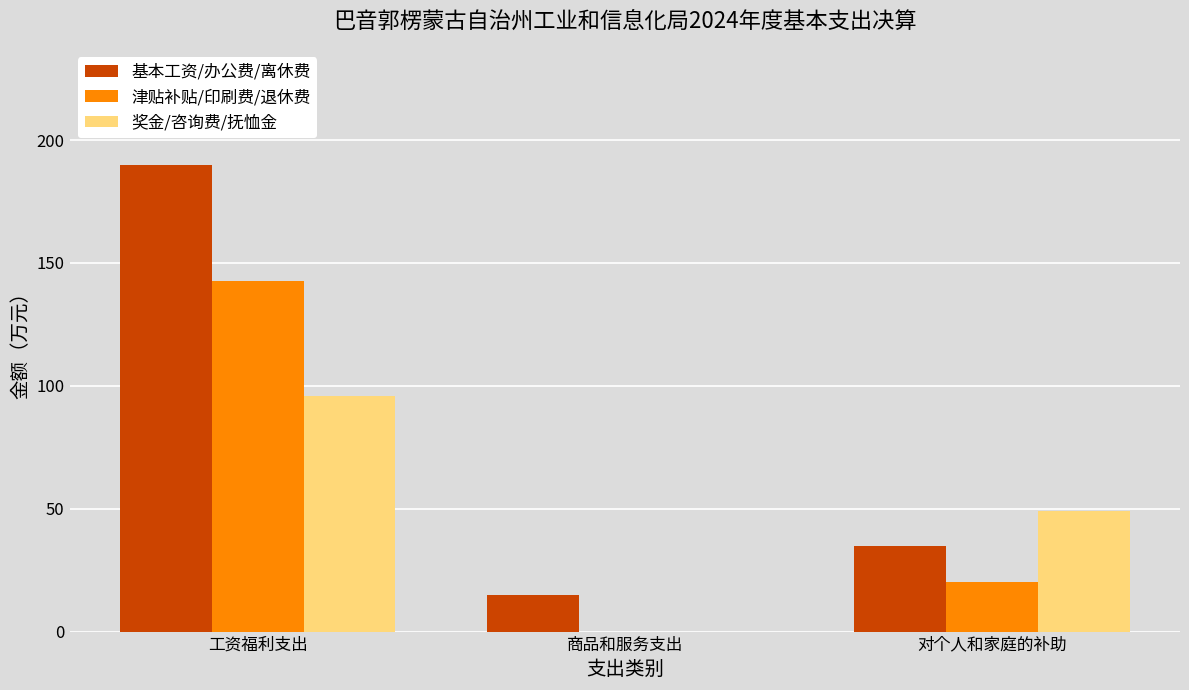

Are the bars grouped side by side (vs. stacked)?

Yes